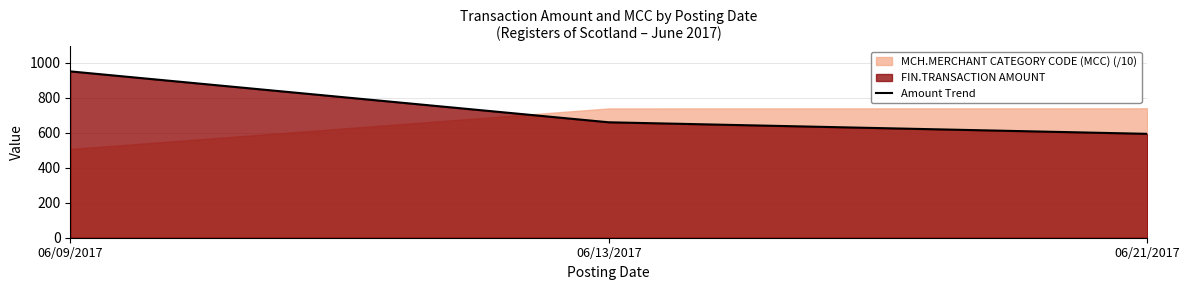

List the labels in order of value, largest first.

06/09/2017, 06/13/2017, 06/21/2017